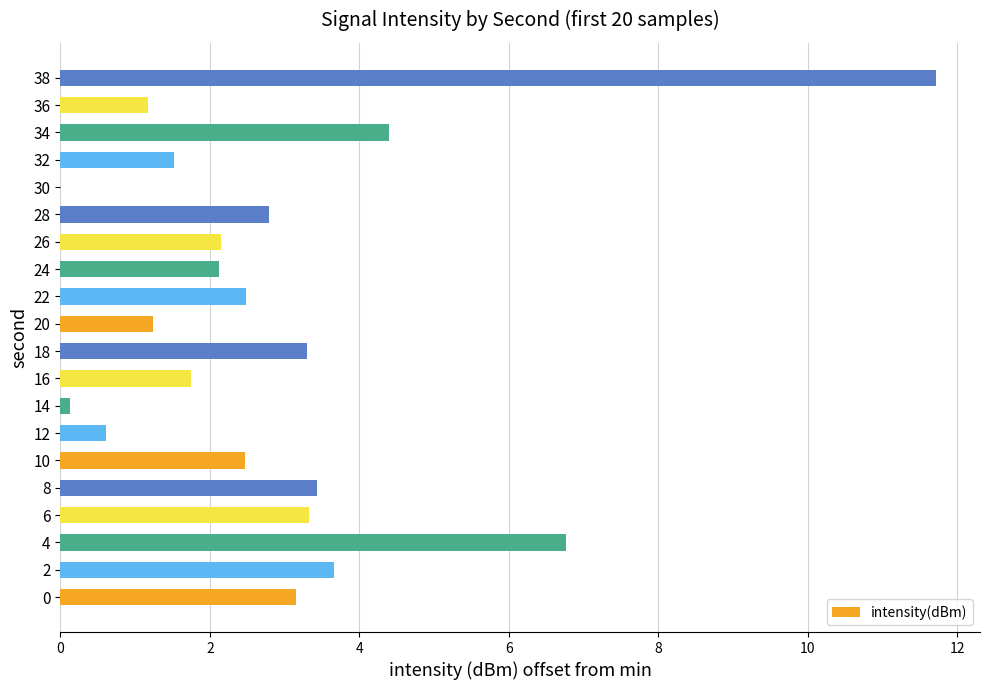

What is the approximate value at 12?

0.6